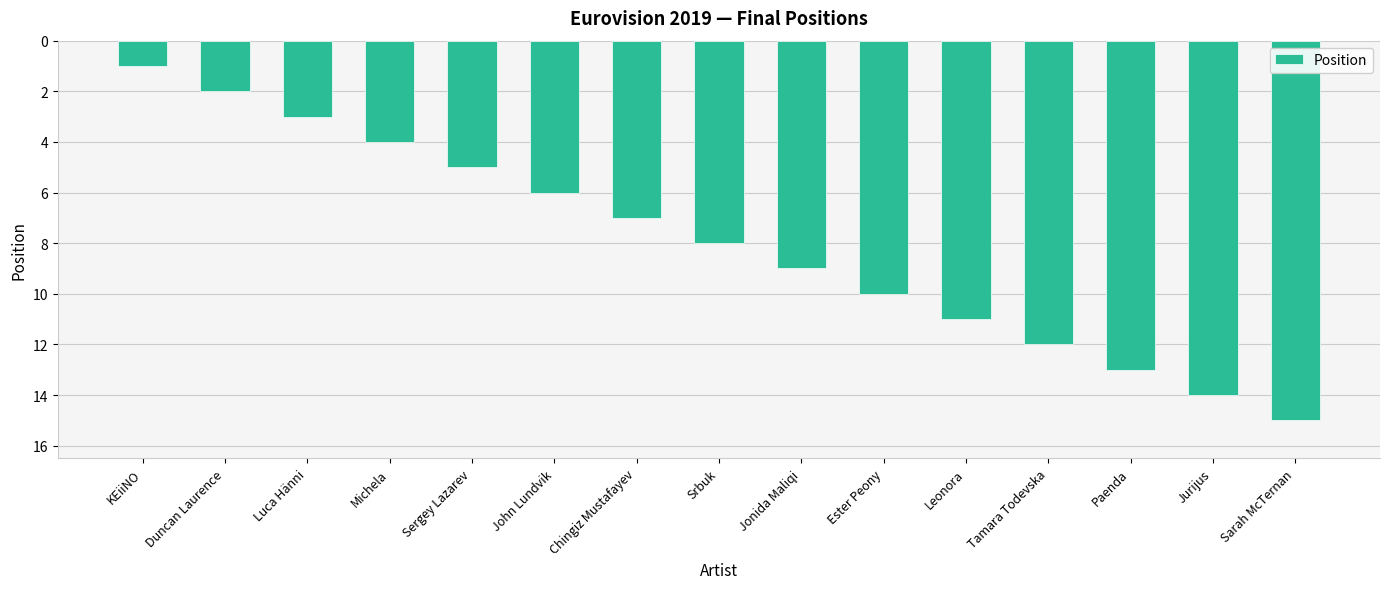

What is the smallest value displayed?

1